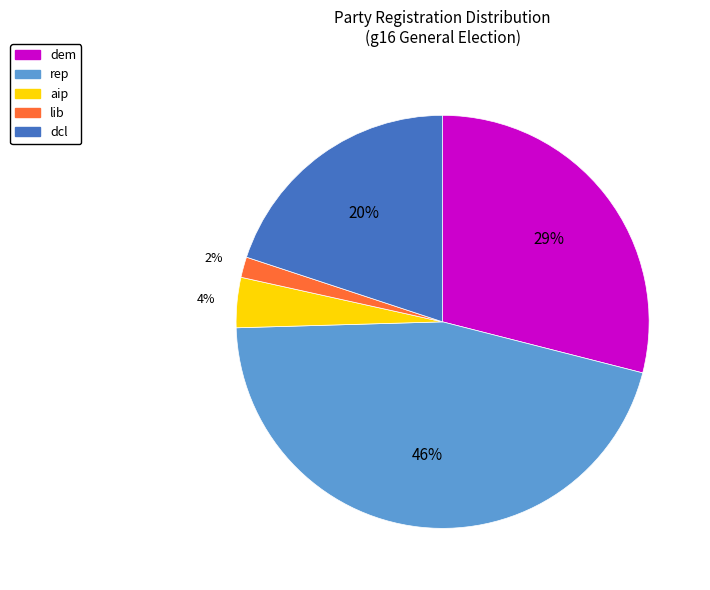

Which category has the smallest portion of the pie?

lib